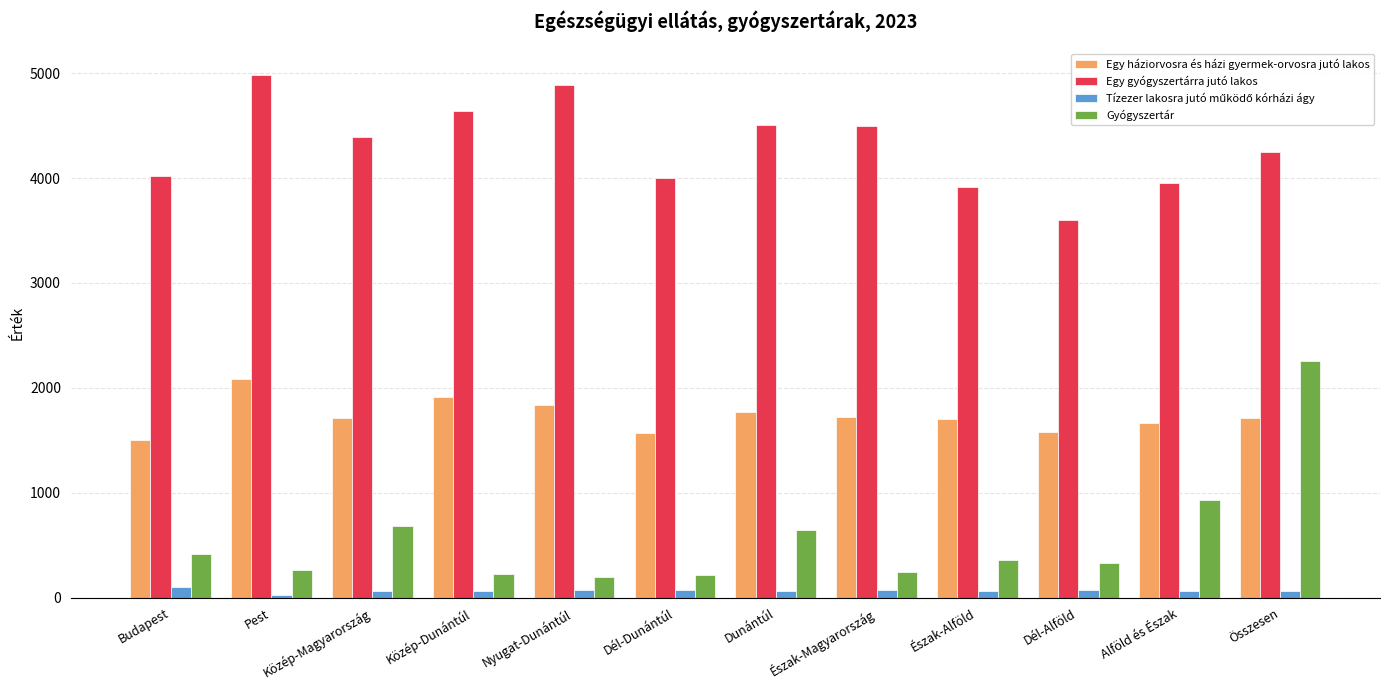

What is the total value across all series at Alföld és Észak?

6617.8